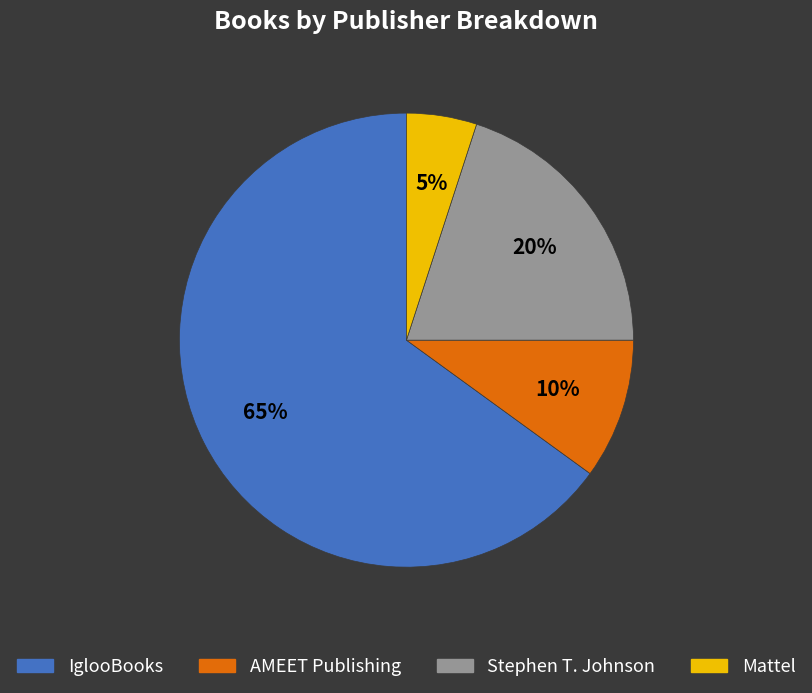

Count the number of slices in the pie.

4